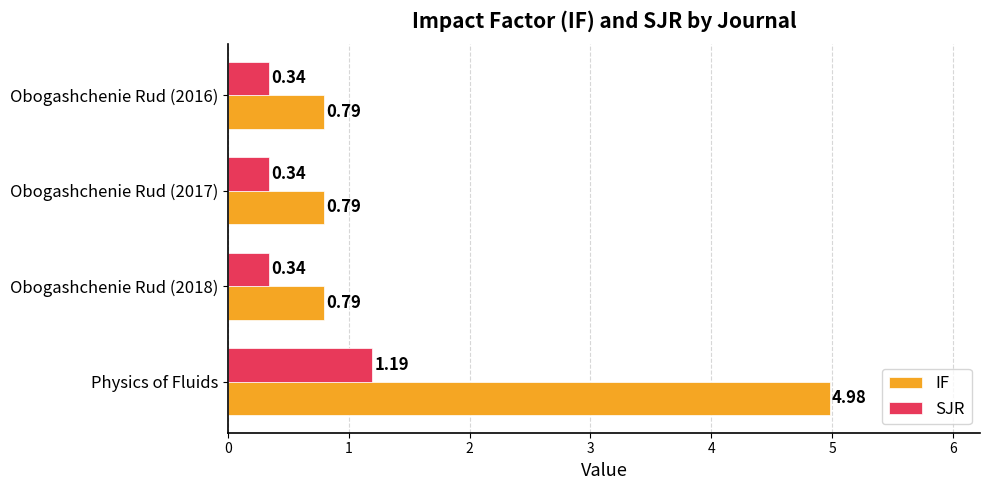

Which label corresponds to the largest value in the chart?

Physics of Fluids